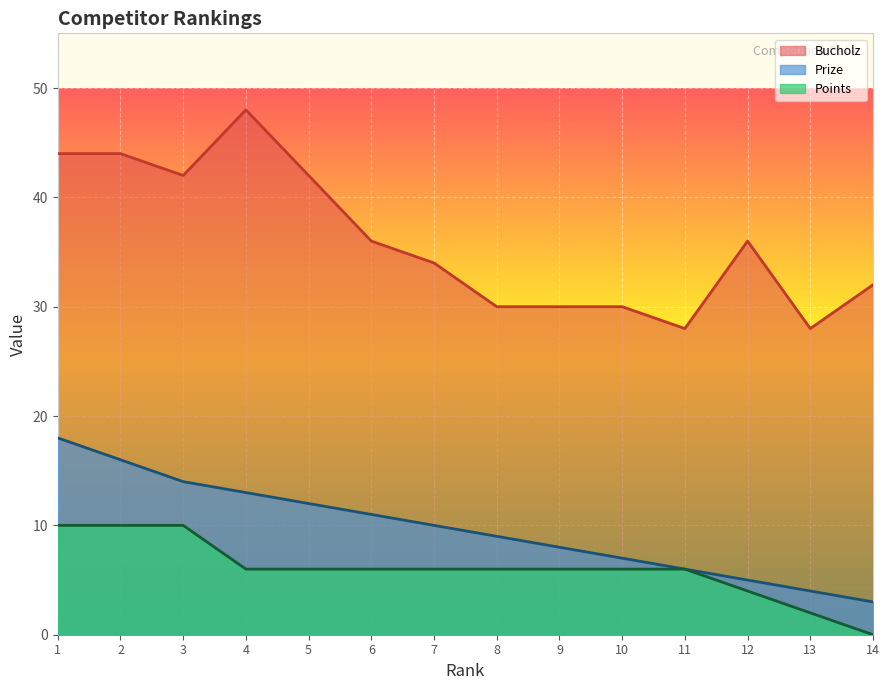

What is the difference between the highest and lowest values at 9?

24